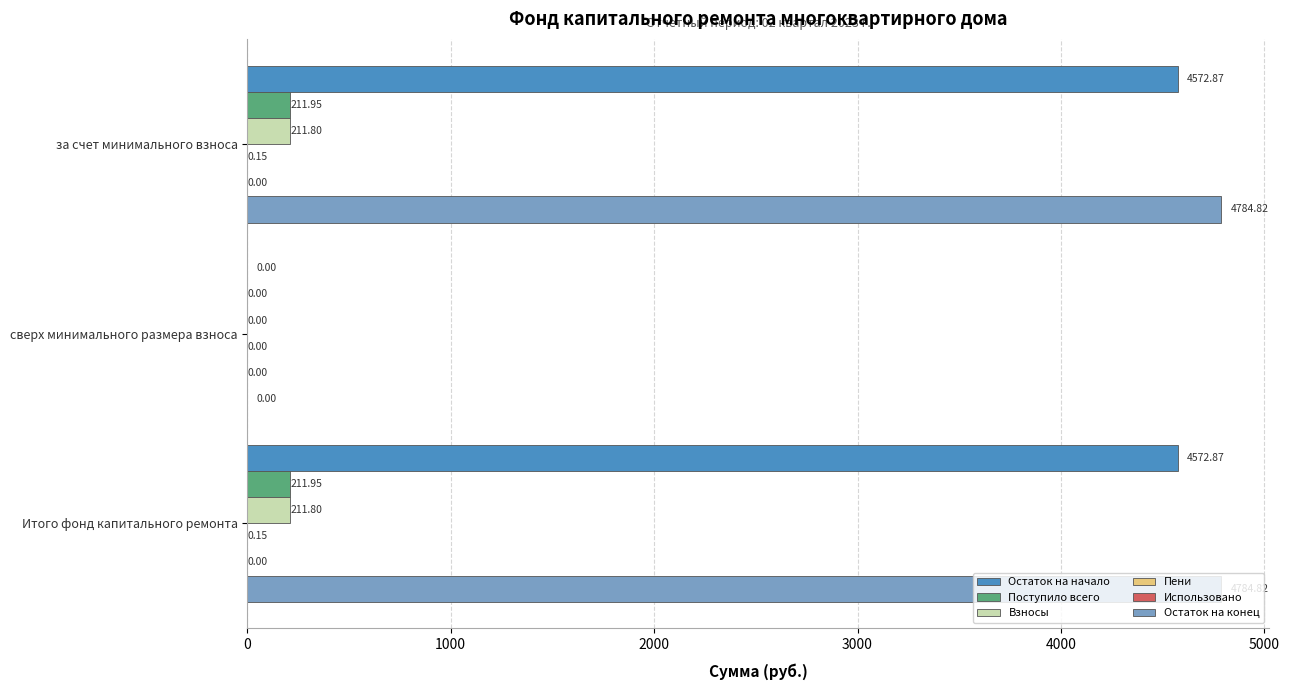

What is the sum of all Взносы values?

423.6